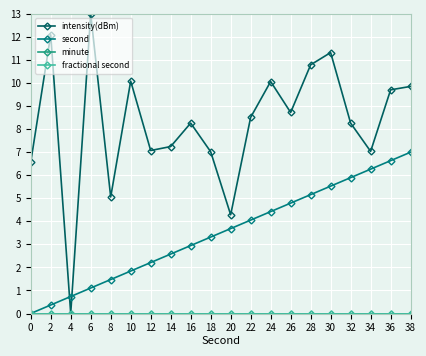

Reading left to right, transcribe all the data shown in this chart.

intensity(dBm): 0=6.6	2=12.1	4=0.0	6=13.0	8=5.1	10=10.1	12=7.1	14=7.2	16=8.3	18=7.0	20=4.3	22=8.5	24=10.1	26=8.7	28=10.8	30=11.3	32=8.3	34=7.0	36=9.7	38=9.9
second: 0=0.0	2=0.4	4=0.7	6=1.1	8=1.5	10=1.8	12=2.2	14=2.6	16=2.9	18=3.3	20=3.7	22=4.1	24=4.4	26=4.8	28=5.2	30=5.5	32=5.9	34=6.3	36=6.6	38=7.0
minute: 0=0.0	2=0.0	4=0.0	6=0.0	8=0.0	10=0.0	12=0.0	14=0.0	16=0.0	18=0.0	20=0.0	22=0.0	24=0.0	26=0.0	28=0.0	30=0.0	32=0.0	34=0.0	36=0.0	38=0.0
fractional second: 0=0.0	2=0.0	4=0.0	6=0.0	8=0.0	10=0.0	12=0.0	14=0.0	16=0.0	18=0.0	20=0.0	22=0.0	24=0.0	26=0.0	28=0.0	30=0.0	32=0.0	34=0.0	36=0.0	38=0.0